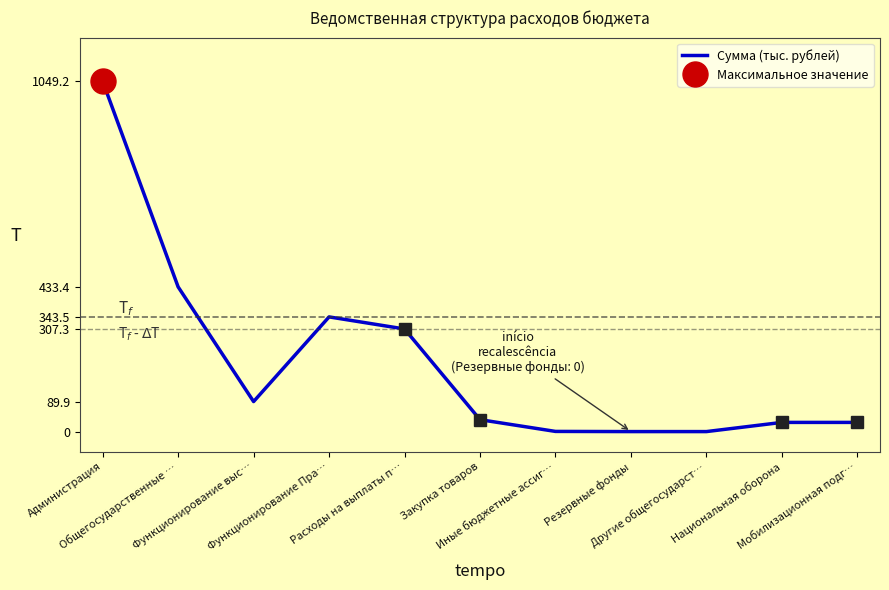

How many distinct data groups are displayed?

1